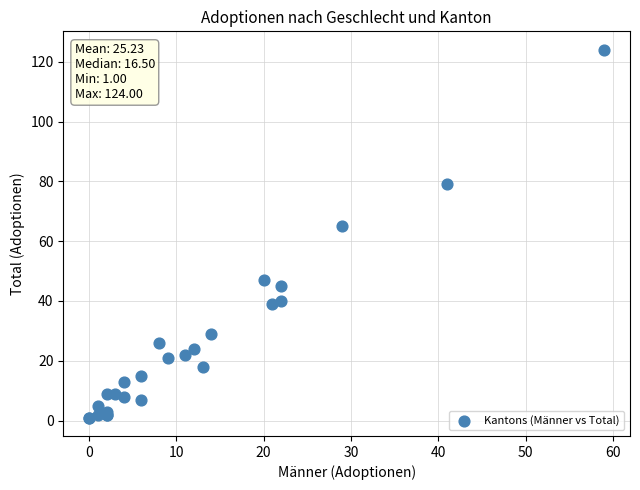

What Y value in the scatter plot is closest to 62?

65